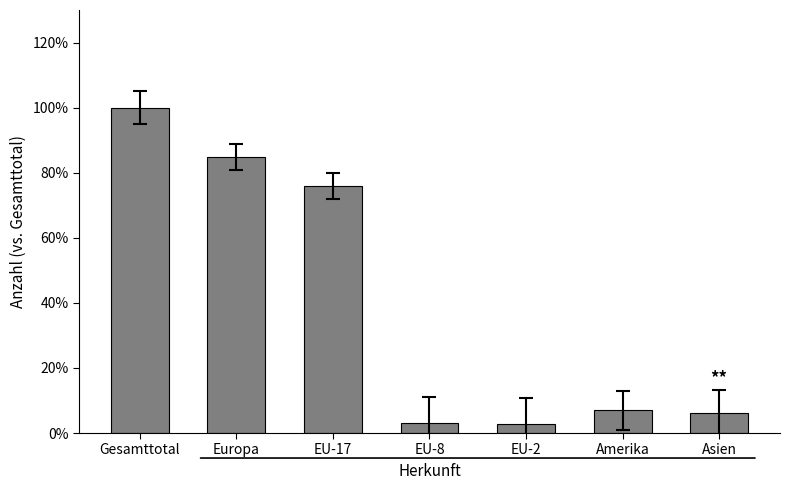

Which label corresponds to the largest value in the chart?

Gesamttotal